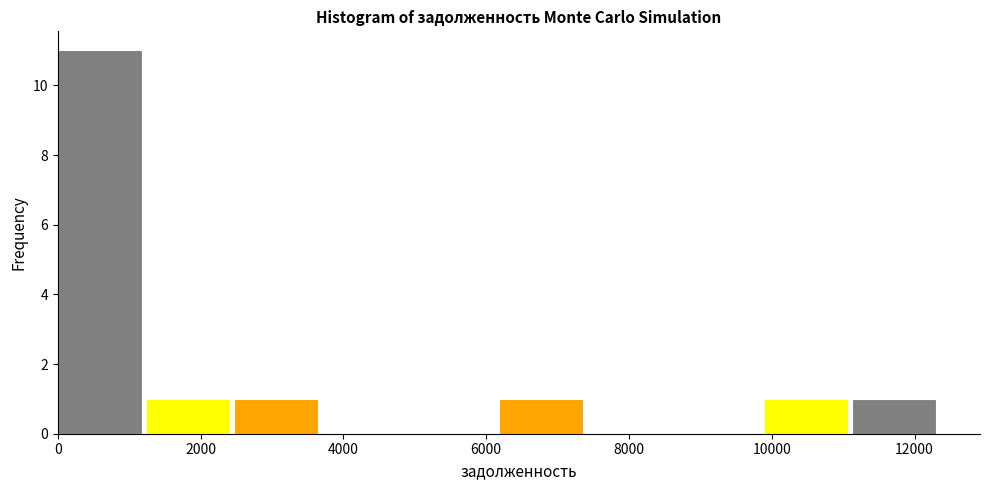

Which range on the x-axis has the tallest bar?

0 to 1200